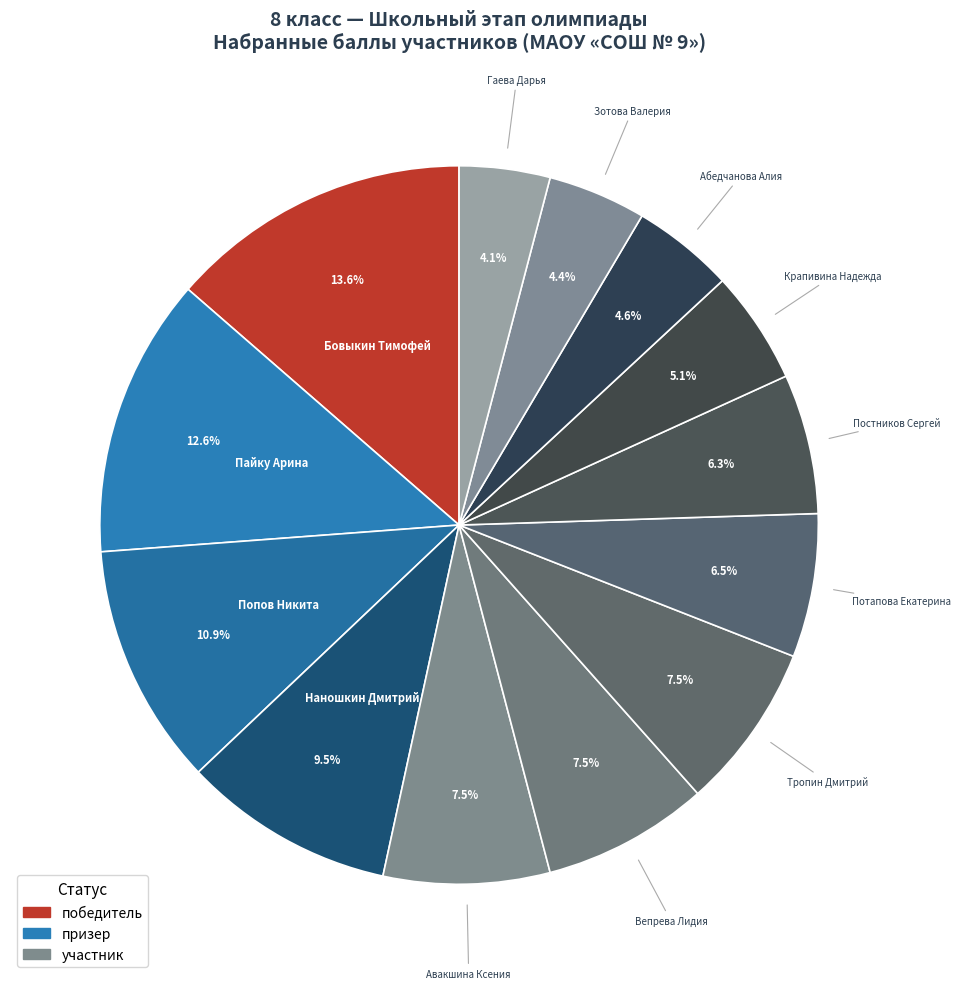

Count the number of slices in the pie.

13